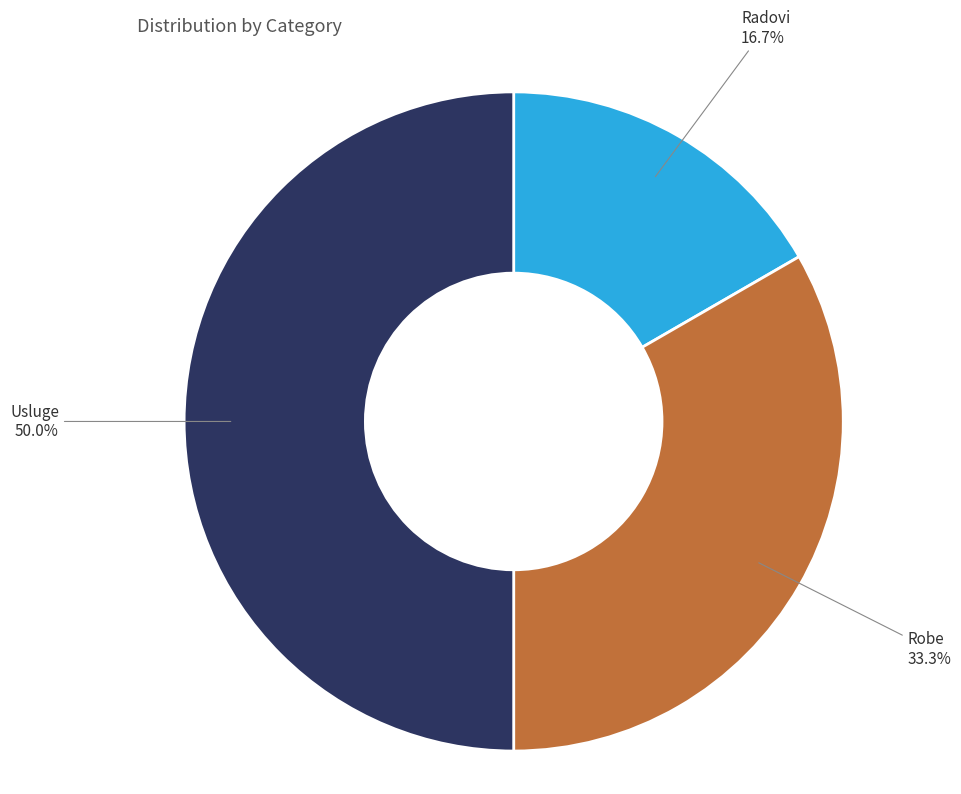

What percentage do Usluge and Robe together represent?

83.3%